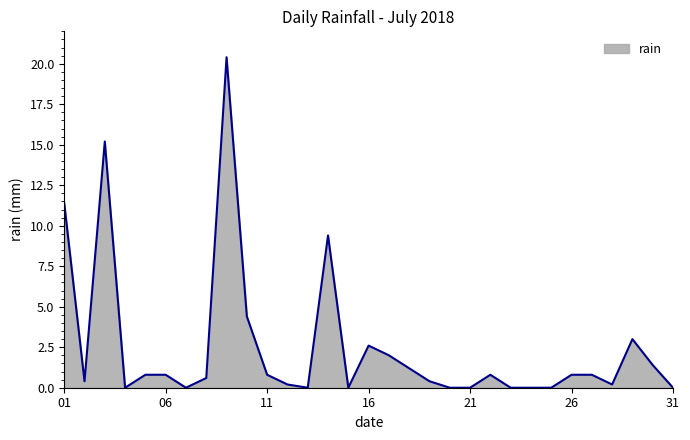

What is the greatest value displayed?

20.4